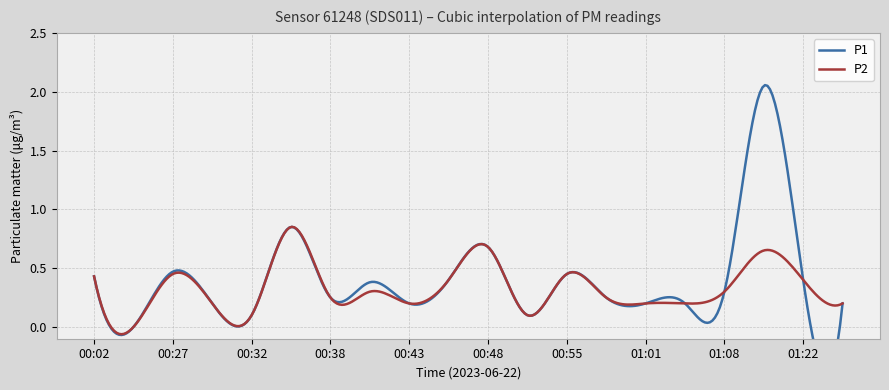

What value does the P2 series have at 00:43?

0.2